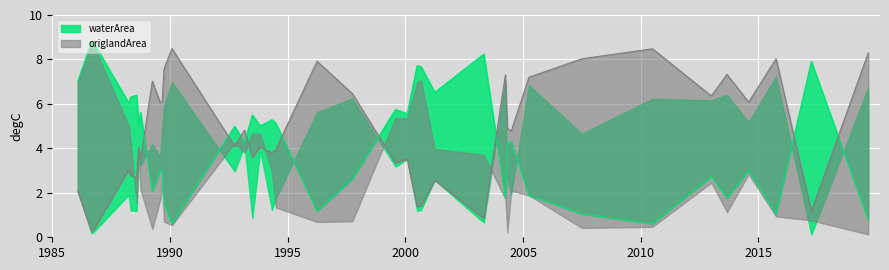

In waterArea, how many points are lower than both neighbors (excluding endpoints)?

13